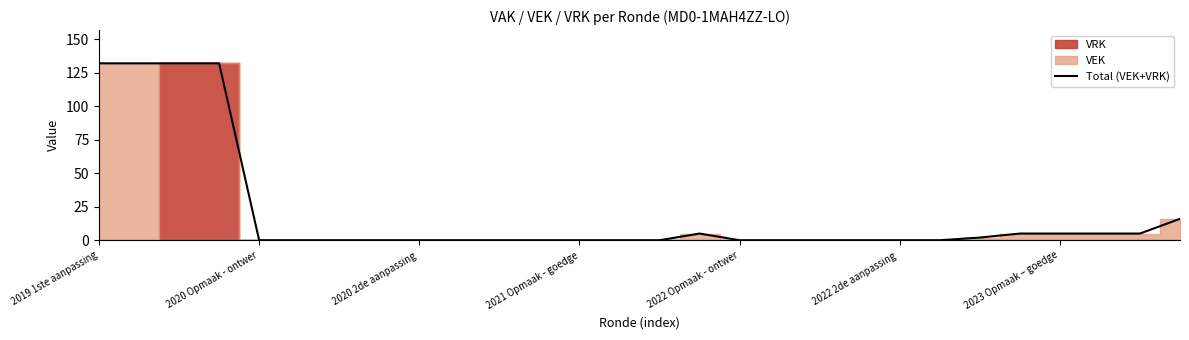

What is the difference between the maximum and minimum values?

132